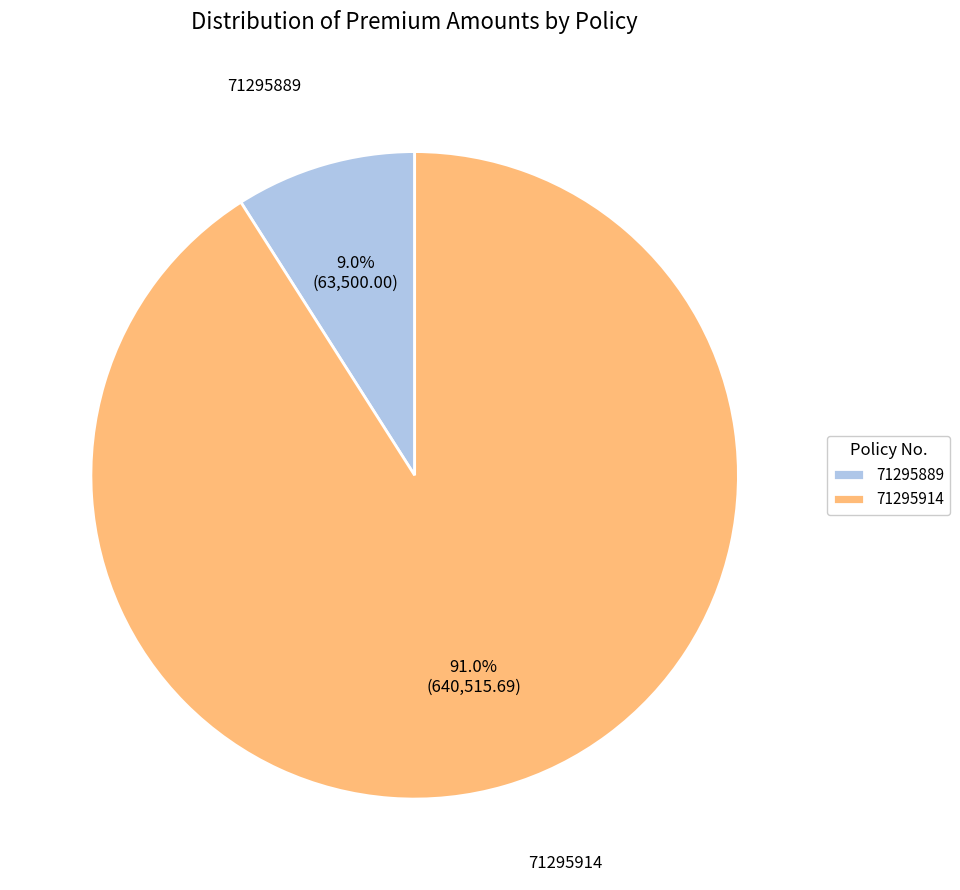

How much of the chart is everything except 71295889?

91.0%